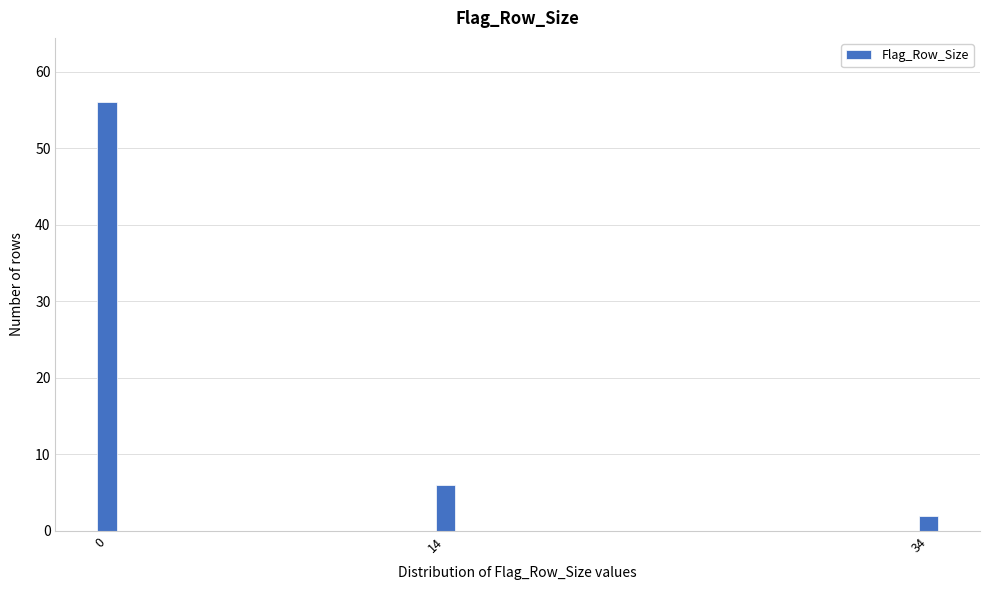

Reading right to left, list all the values displayed in this chart.

2	6	56